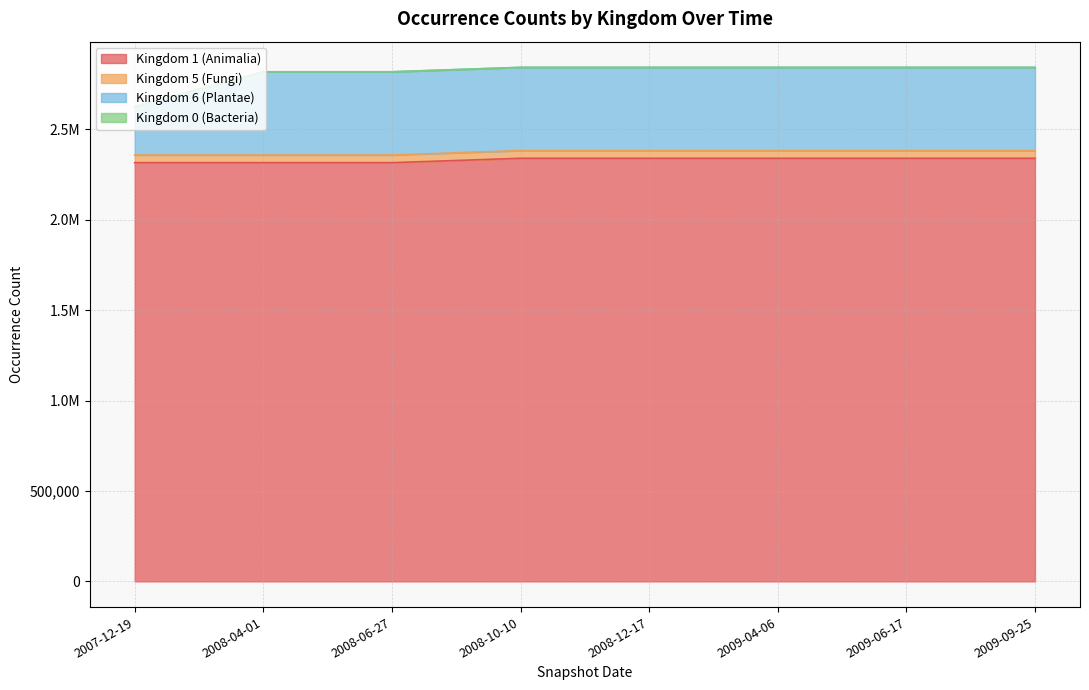

Does the chart display data point markers on the line(s)?

No